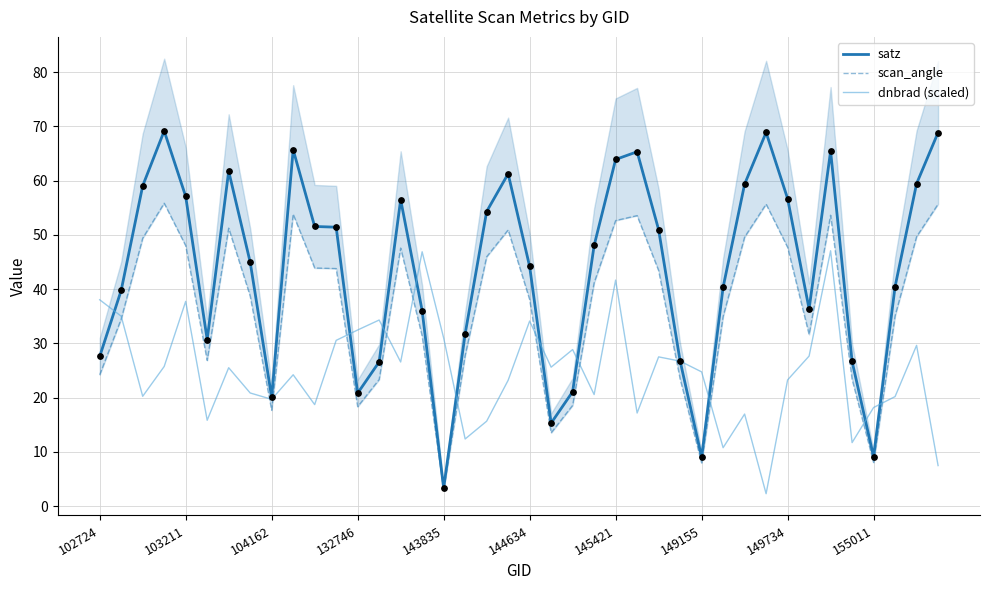

What are all the series names shown in the legend?

satz, scan_angle, dnbrad (scaled)